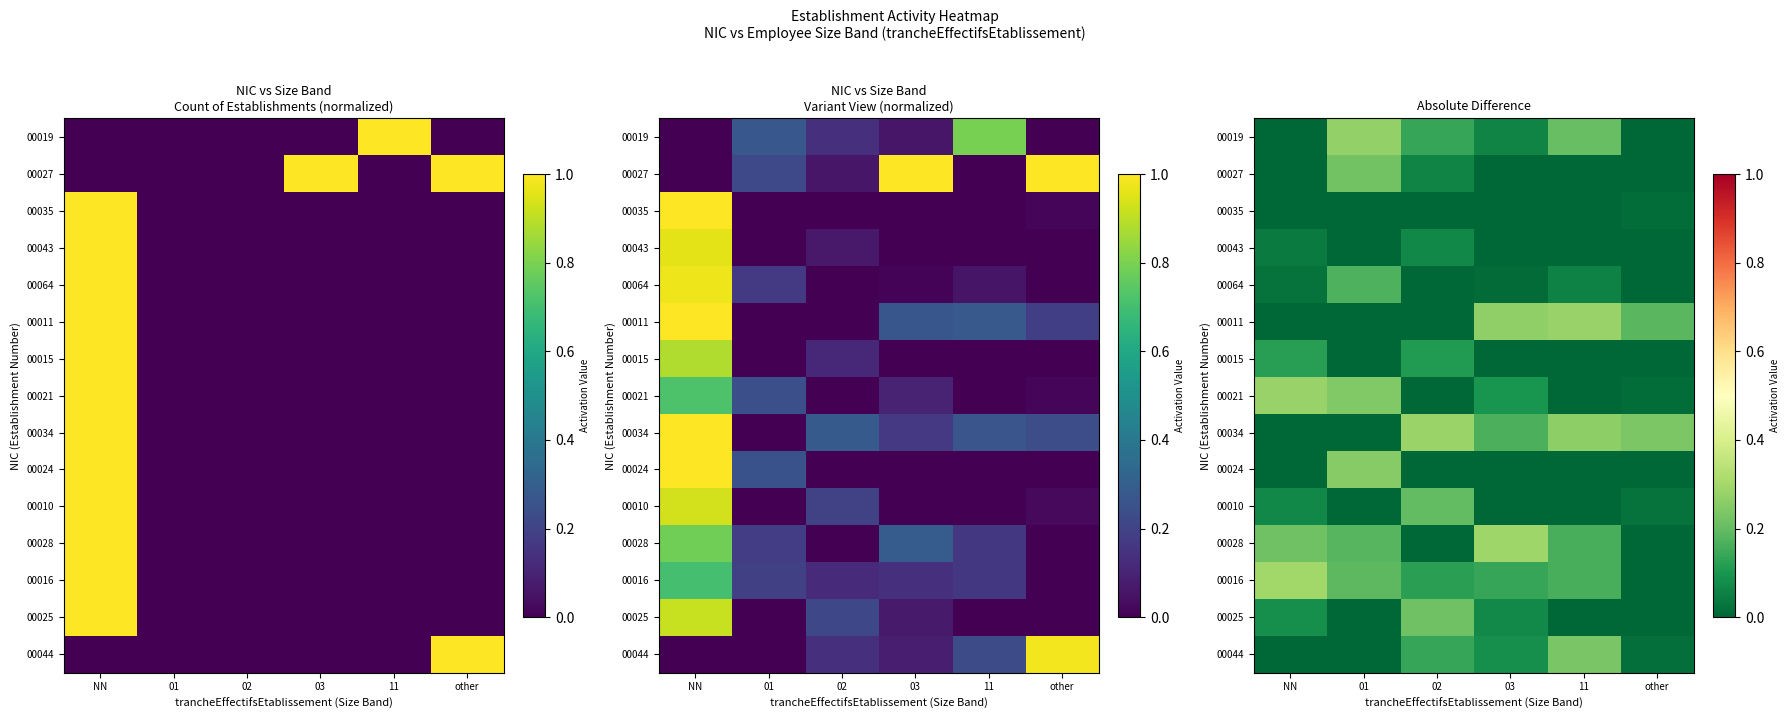

Which has a higher value, other or 01?

01